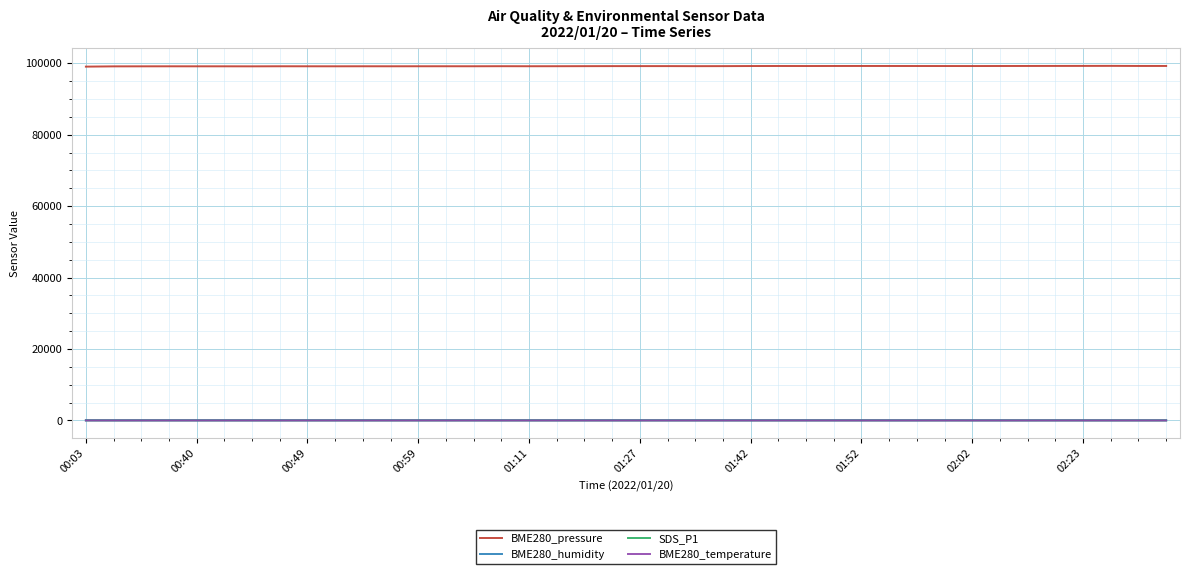

Which series has the largest total across all categories?

BME280_pressure